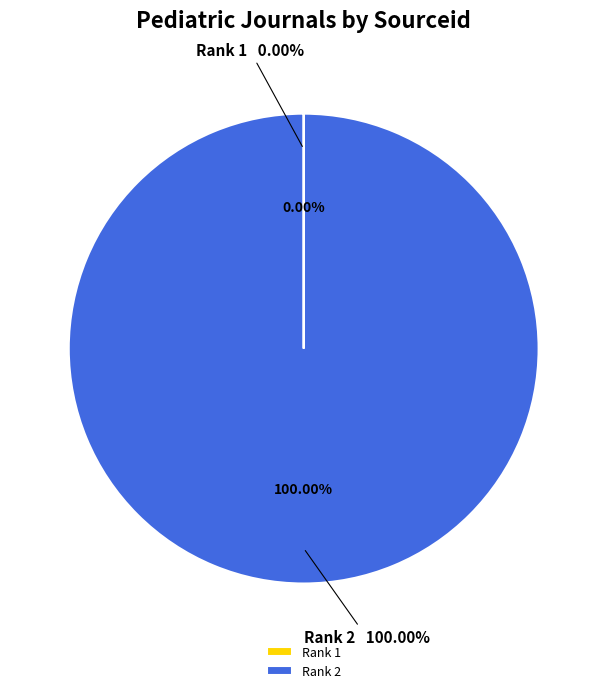

Approximately how many times larger is the value at Rank 2 (Andes Pediatrica) compared to Rank 1 (Revista Chilena de Pediatria)?

1336693.9